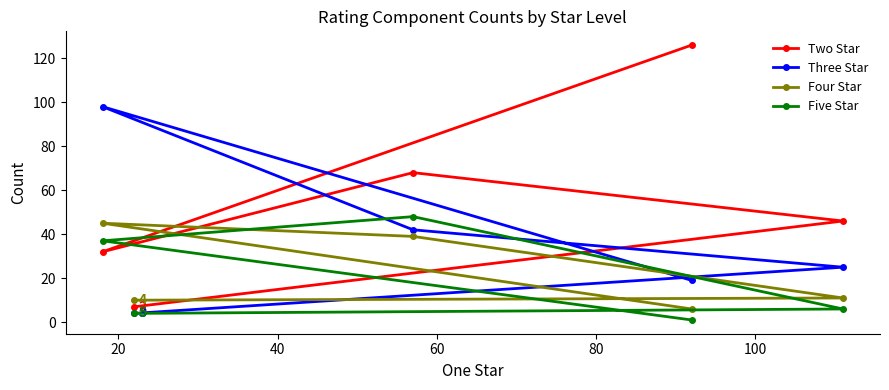

Which series has the widest spread of values?

Two Star